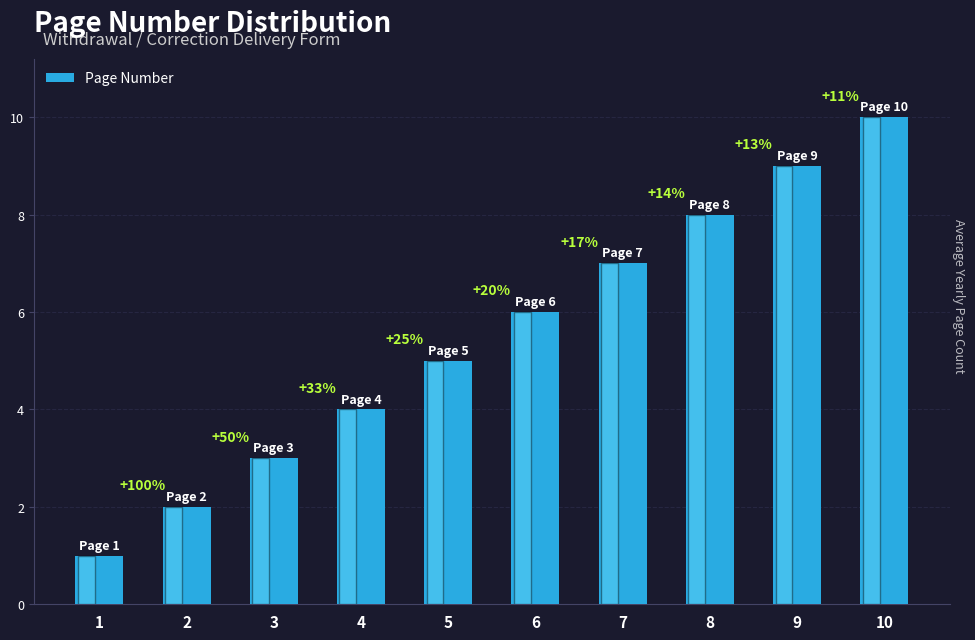

How many values are between 3 and 8?

6